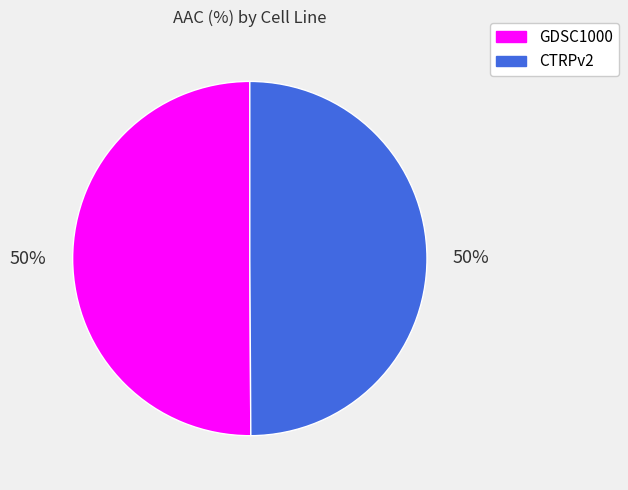

To the nearest percent, what portion does GDSC1000 represent?

50%